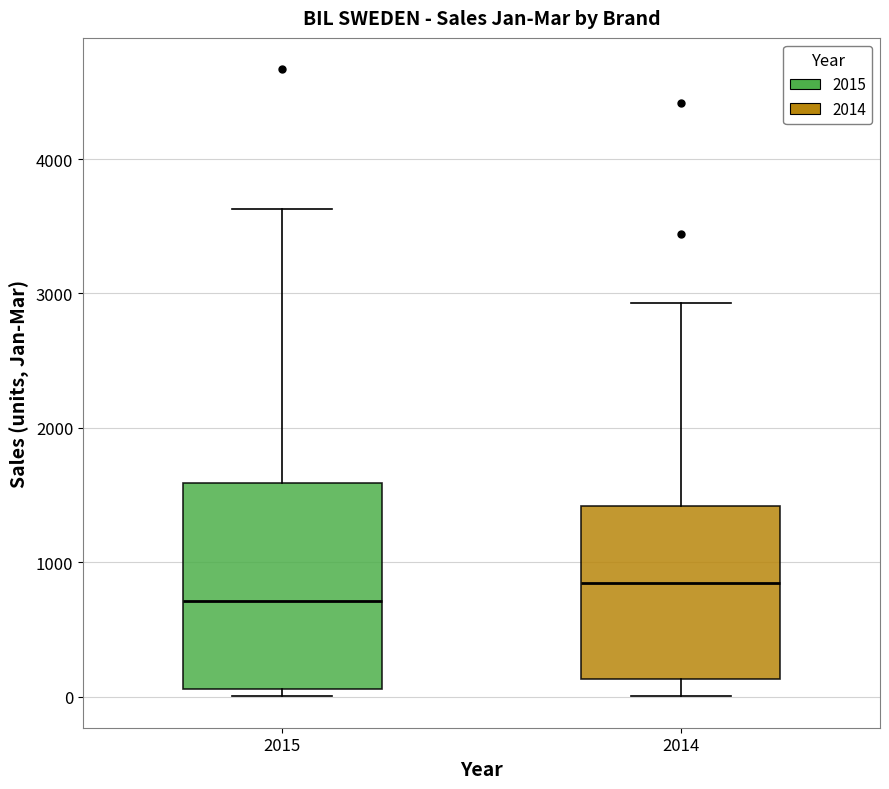

Reading left to right, read every box against the y-axis: the position of its median line, the range the box covers, and the ends of its whiskers. The values are not printed on the chart, so give them approximately, as read against the axis.

2015: median 700, box 100 to 1600, whiskers 0 to 3600
2014: median 800, box 100 to 1400, whiskers 0 to 2900